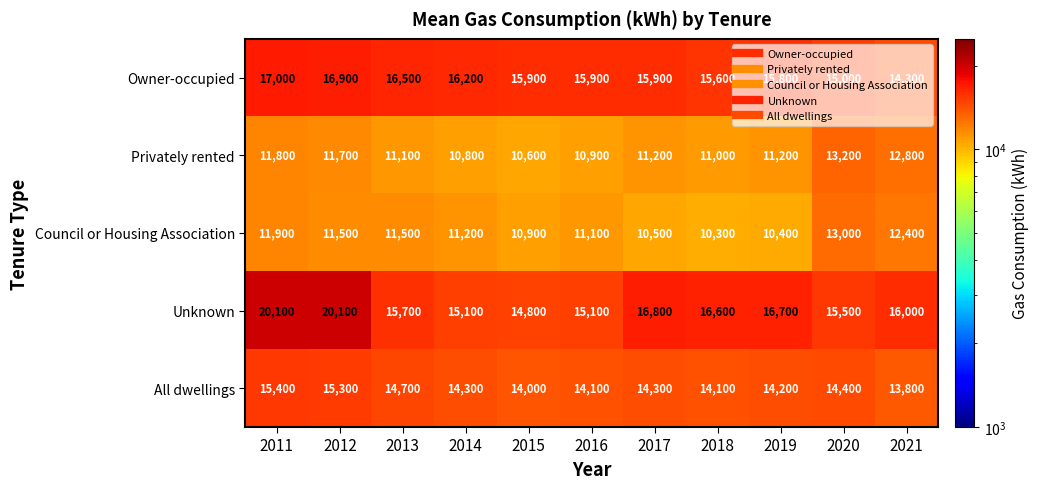

True or false: Privately rented has a value of 11700 at 2012.

True